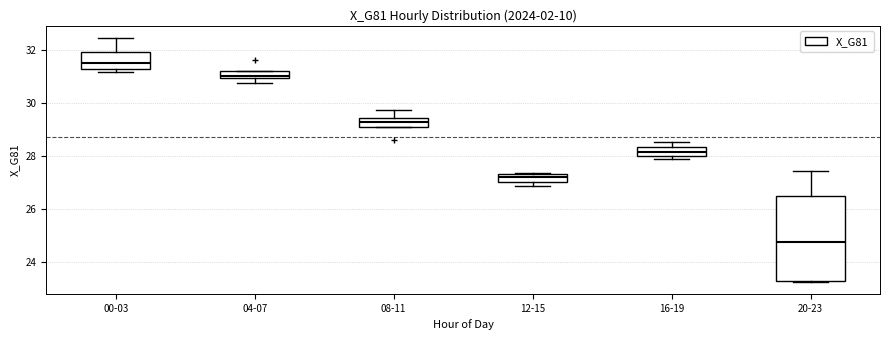

Comparing the boxes themselves (not the whiskers), which one is the tallest?

20-23